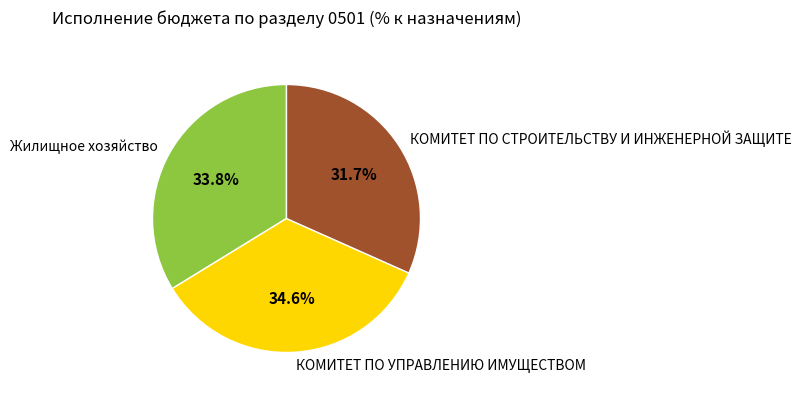

Is КОМИТЕТ ПО УПРАВЛЕНИЮ ИМУЩЕСТВОМ the majority of the pie?

No